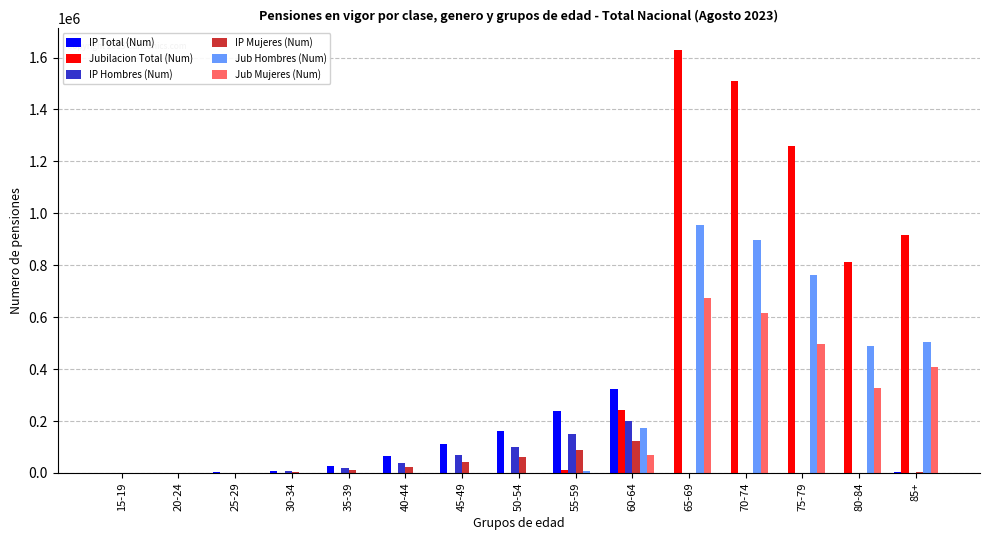

What is the maximum value for IP Hombres (Num)?

201175